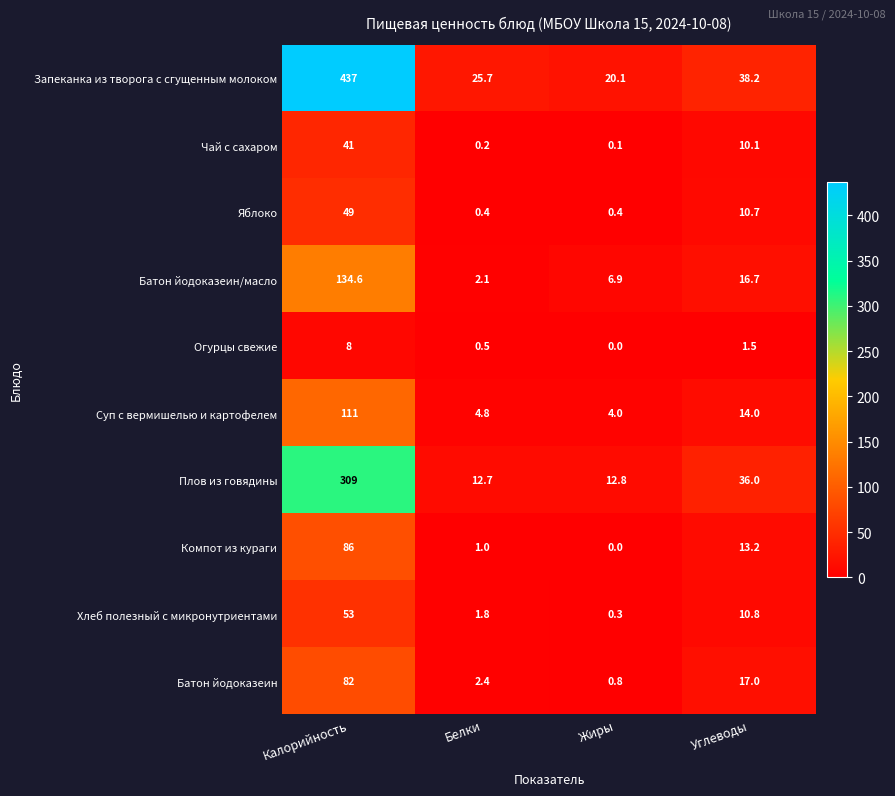

What is the difference between the maximum and second lowest values in the Огурцы свежие series?

7.5